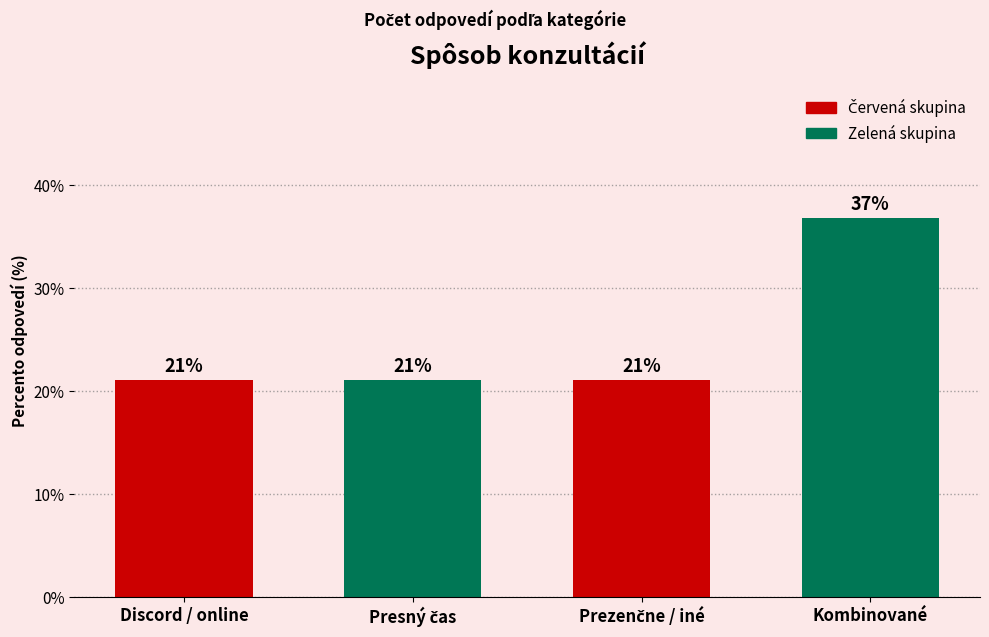

Does the chart contain any negative values?

No